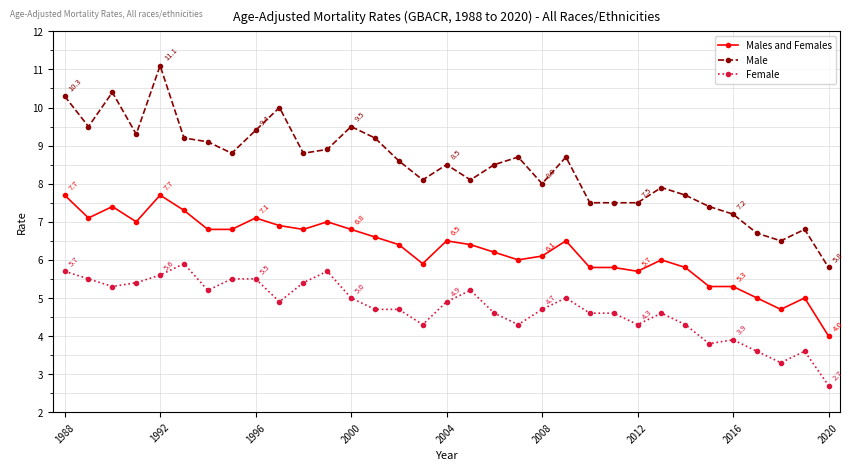

True or false: Female and Males and Females intersect in this chart.

False